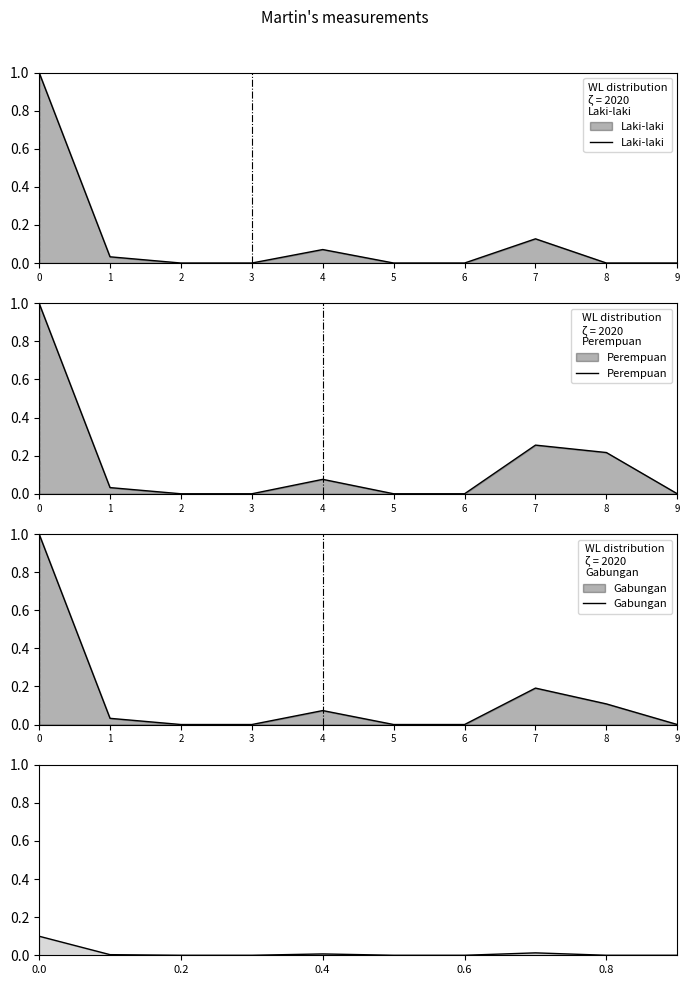

Is it true that Gabungan equals 0.1 at 4?

True